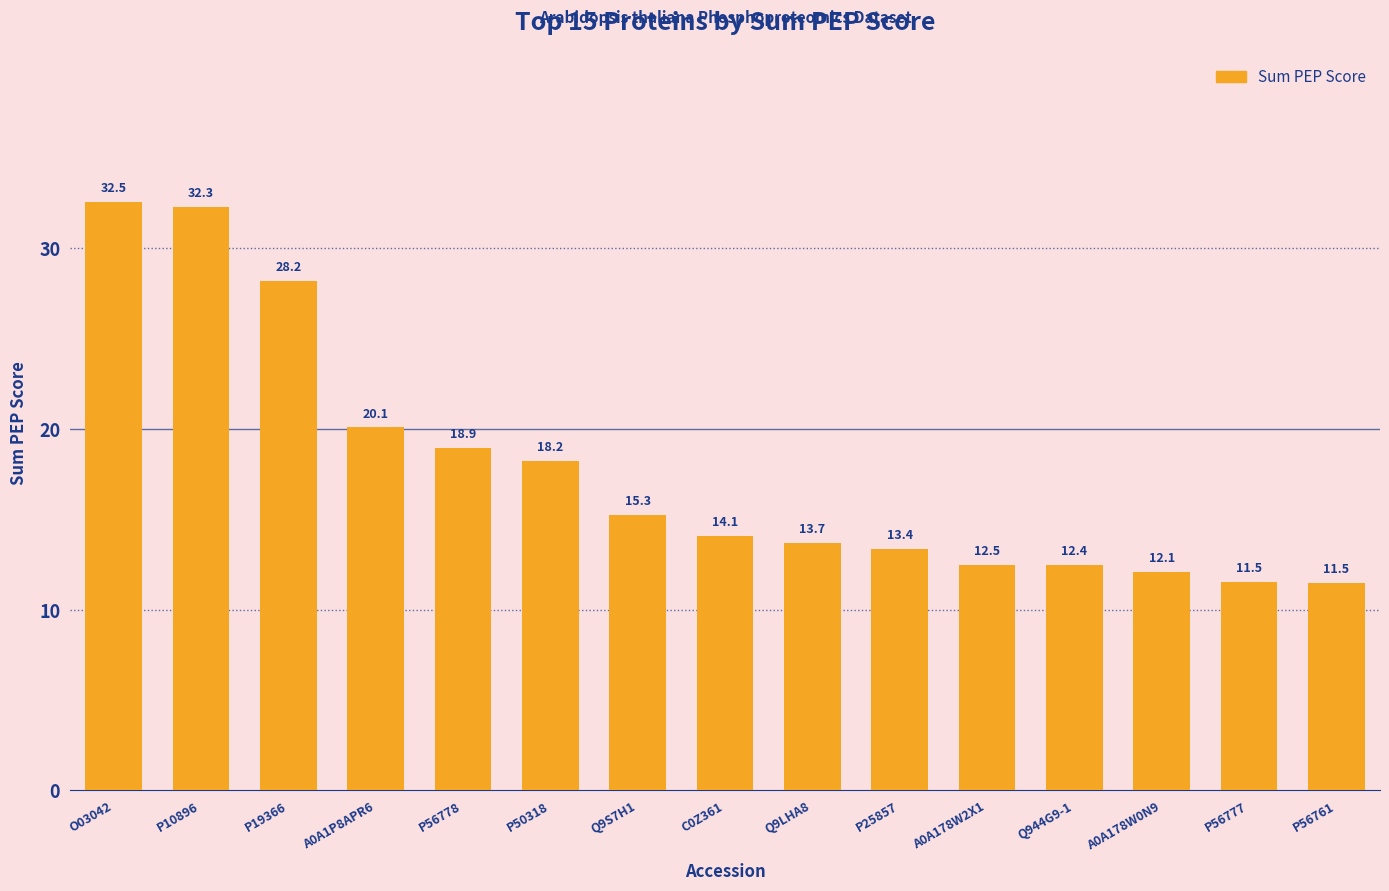

What is the label of the 10th bar from the left?

P25857